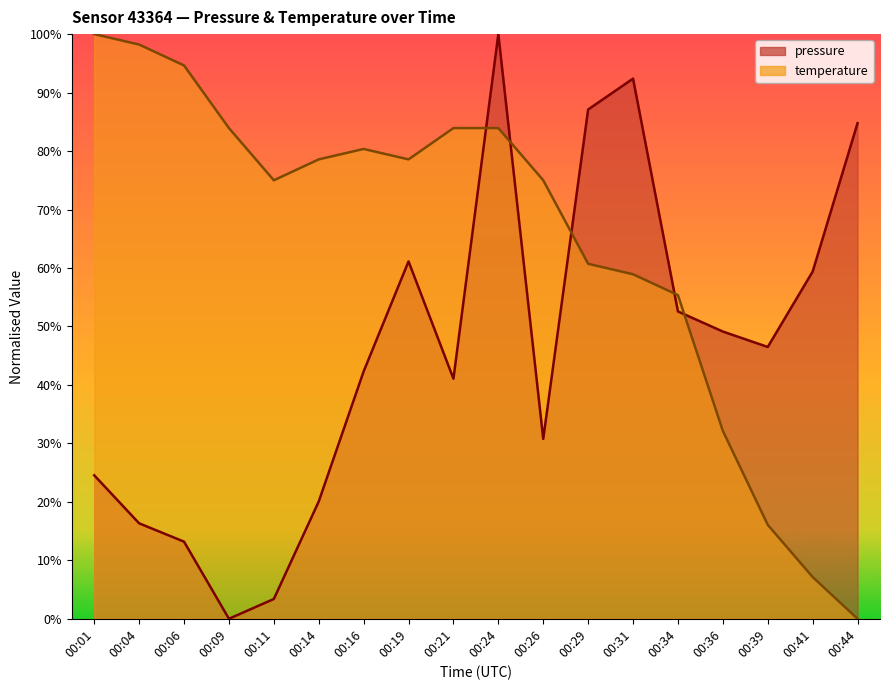

How many values in the temperature series are below 78?

9